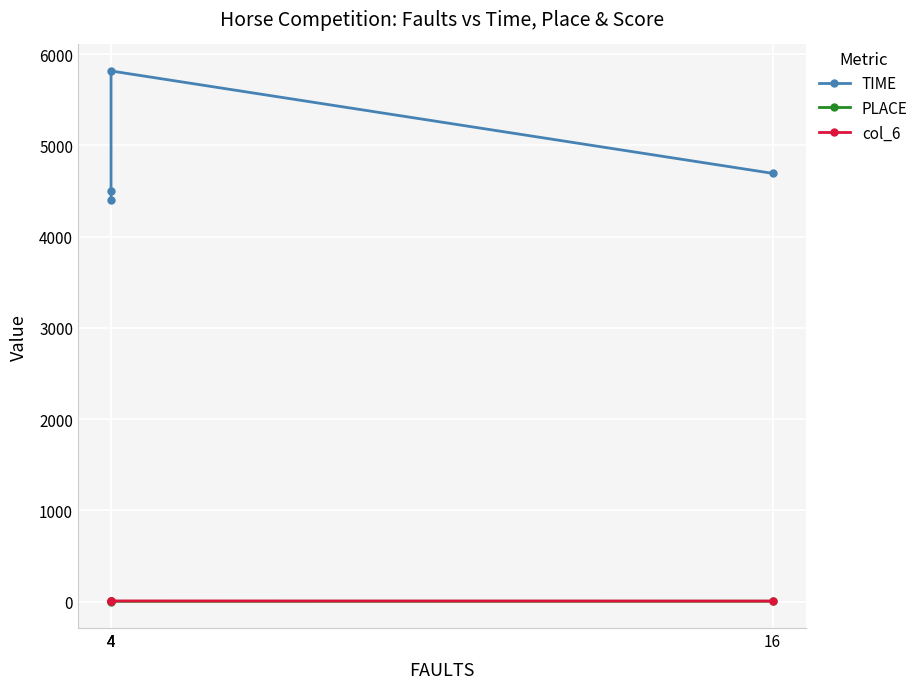

Reading left to right, transcribe all the data shown in this chart.

TIME: 4=4397	4=4503	4=5816	16=4694
PLACE: 4=1	4=2	4=3	16=4
col_6: 4=8	4=8	4=7	16=6